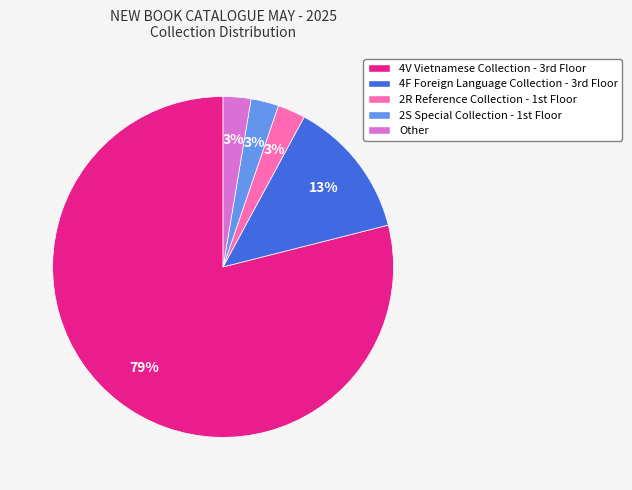

How many segments does this pie chart have?

5